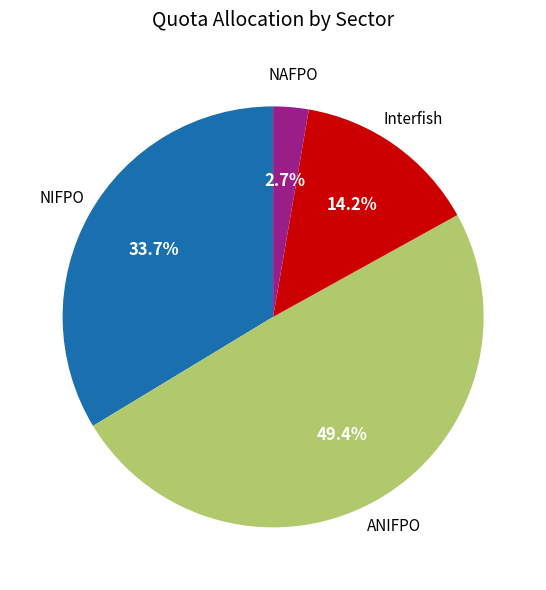

Is there a majority slice in this chart?

No